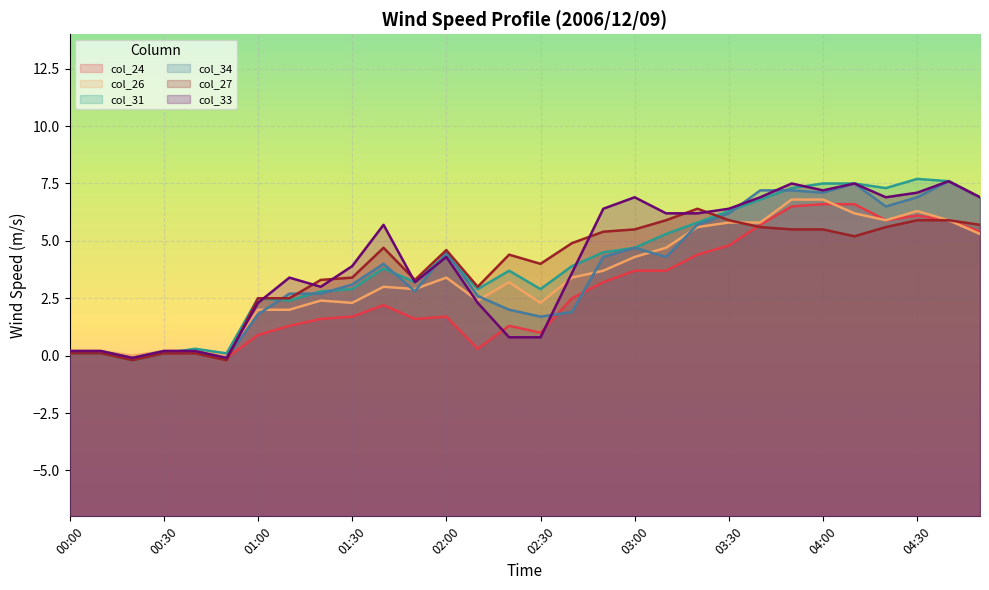

Which category has the lowest value across all series?

00:20